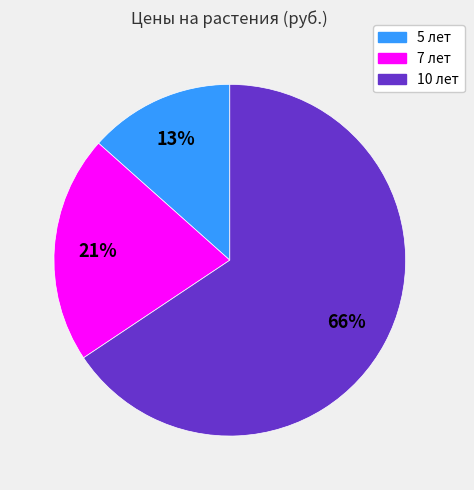

The 10 лет slice represents 66% of the pie. True or false?

True